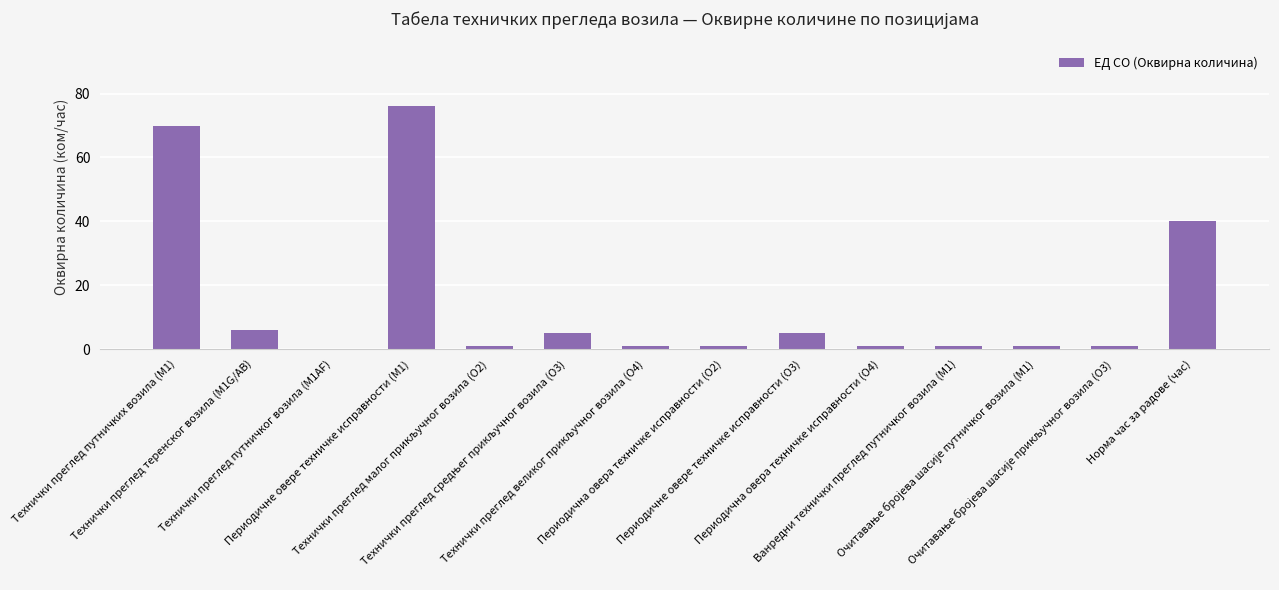

Read the value at Технички преглед путничких возила (М1), to the nearest 10.

70